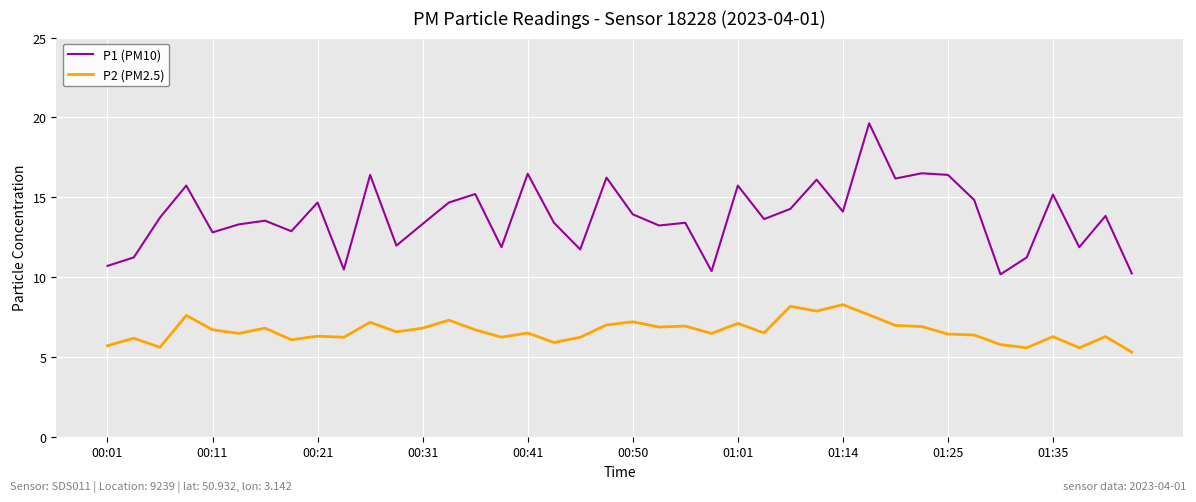

Rank the series by their average value, from lowest to highest.

P2 (PM2.5), P1 (PM10)